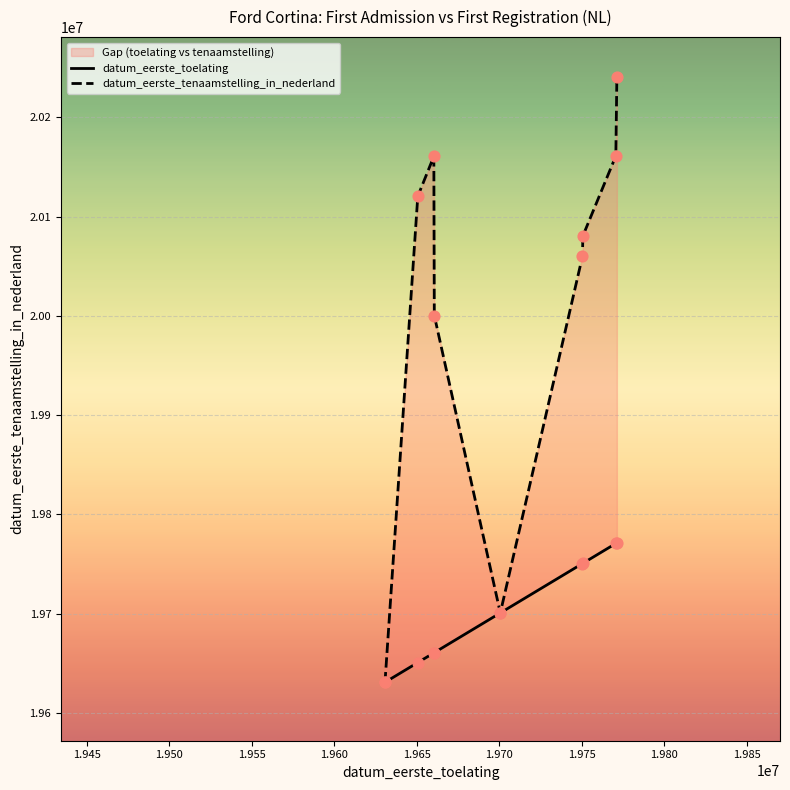

Which series reaches the minimum Y coordinate?

datum_eerste_toelating